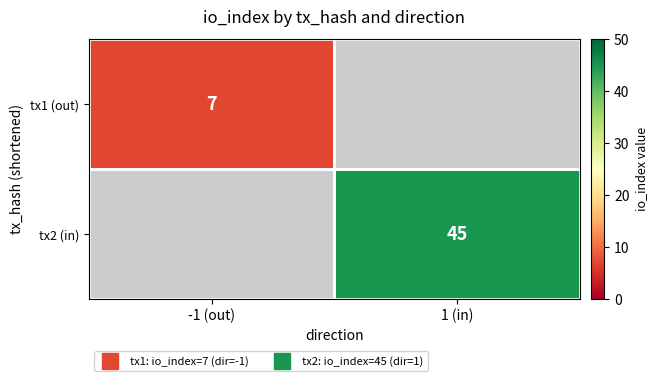

Which label corresponds to the smallest value in the chart?

-1 (out)